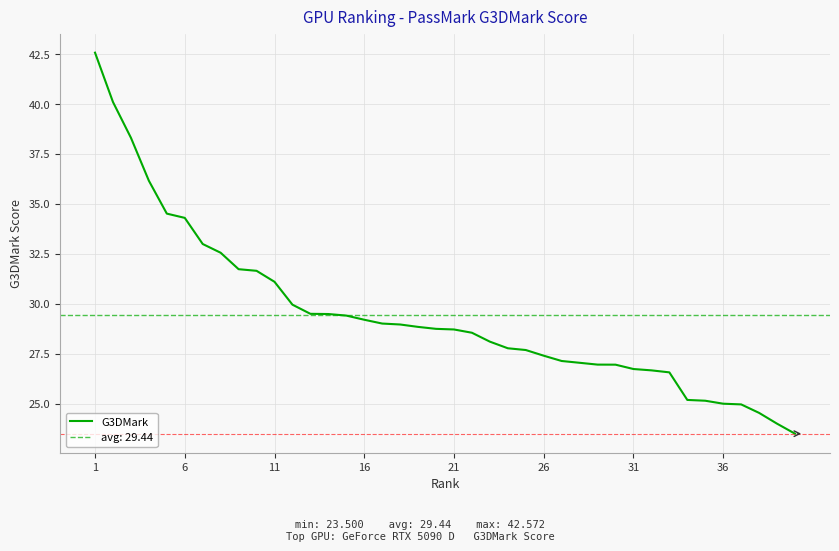

Reading left to right, list all the values displayed in this chart.

42.6	40.1	38.3	36.2	34.5	34.3	33.0	32.6	31.7	31.7	31.1	30.0	29.5	29.5	29.4	29.2	29.0	29.0	28.8	28.7	28.7	28.6	28.1	27.8	27.7	27.4	27.1	27.0	27.0	27.0	26.7	26.7	26.6	25.2	25.1	25.0	25.0	24.5	24.0	23.5